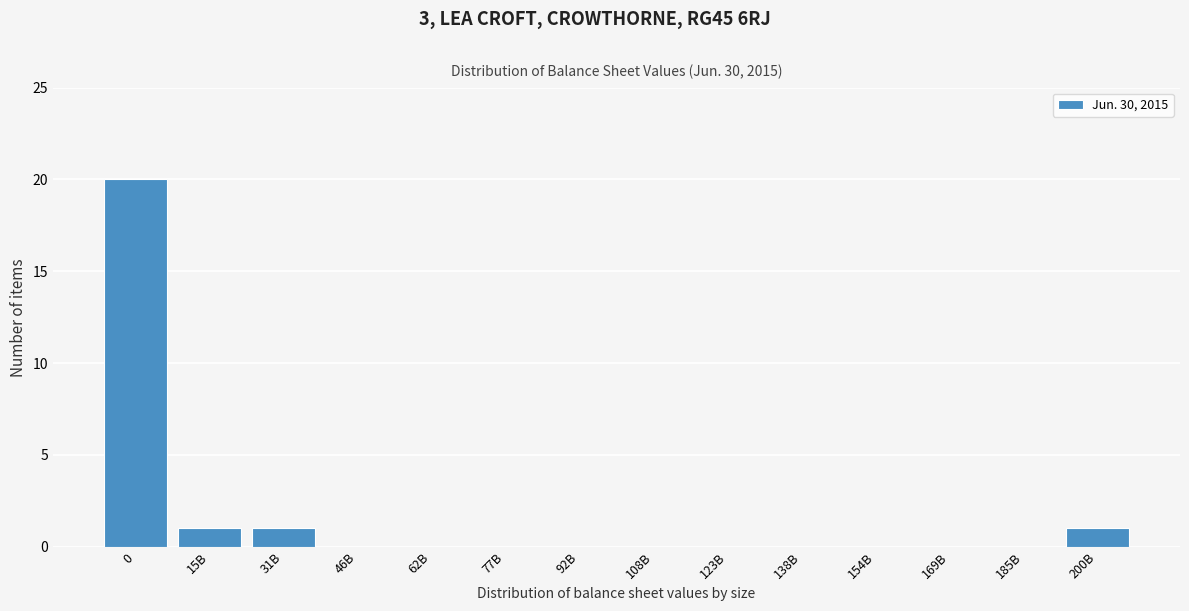

Reading right to left, list all the values displayed in this chart.

200B=1	185B=0	169B=0	154B=0	138B=0	123B=0	108B=0	92B=0	77B=0	62B=0	46B=0	31B=1	15B=1	0=20